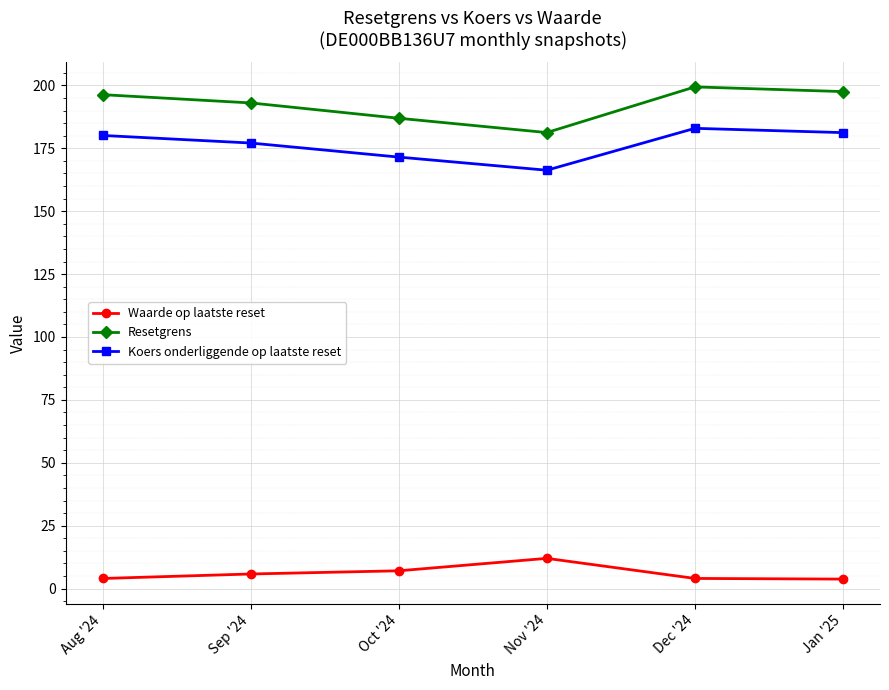

What are all the series names shown in the legend?

Waarde op laatste reset, Resetgrens, Koers onderliggende op laatste reset